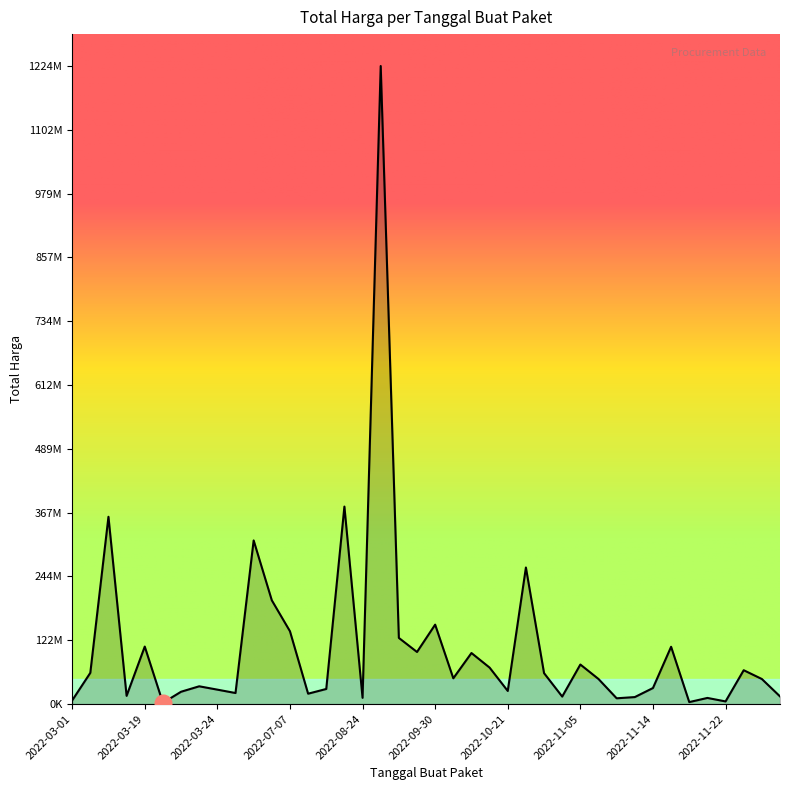

What is the maximum value shown in the chart?

1224682000